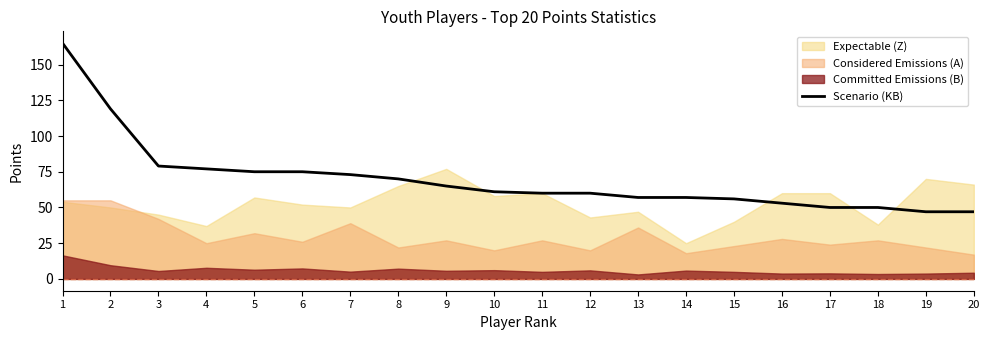

What is the change in value from 1 to 12?

-105